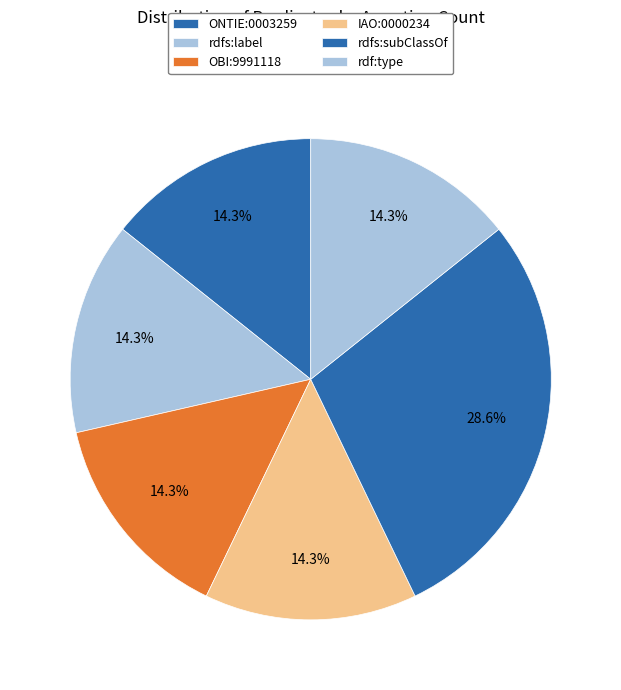

Rank the categories by value from lowest to highest.

ONTIE:0003259, rdfs:label, OBI:9991118, IAO:0000234, rdf:type, rdfs:subClassOf